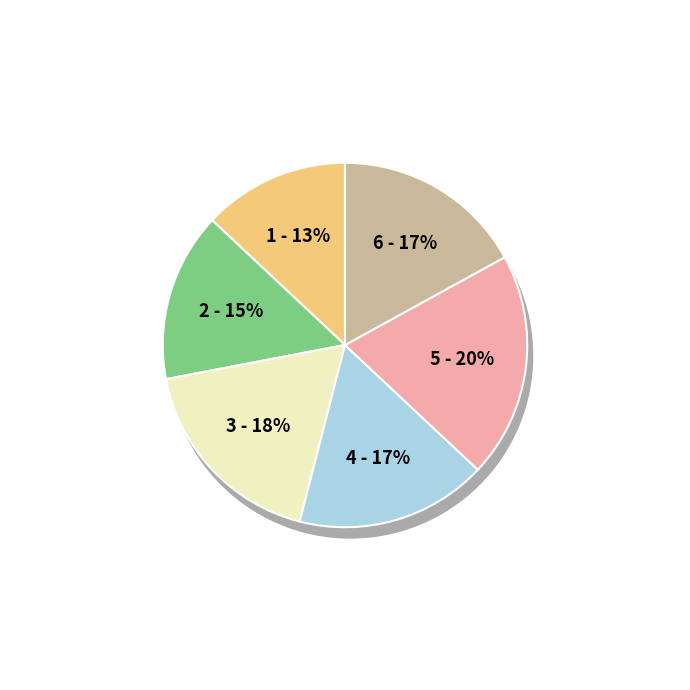

To the nearest percent, what is the combined percentage of 5 and 6?

37%